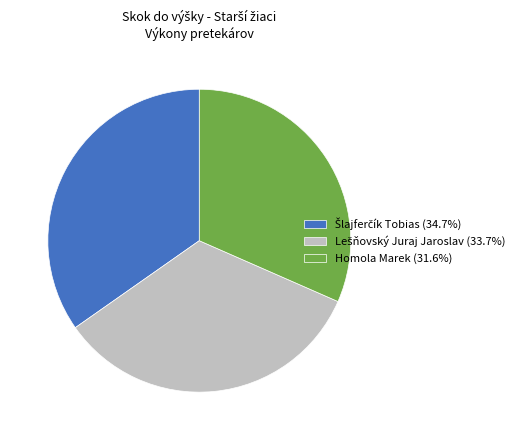

Is there a majority slice in this chart?

No